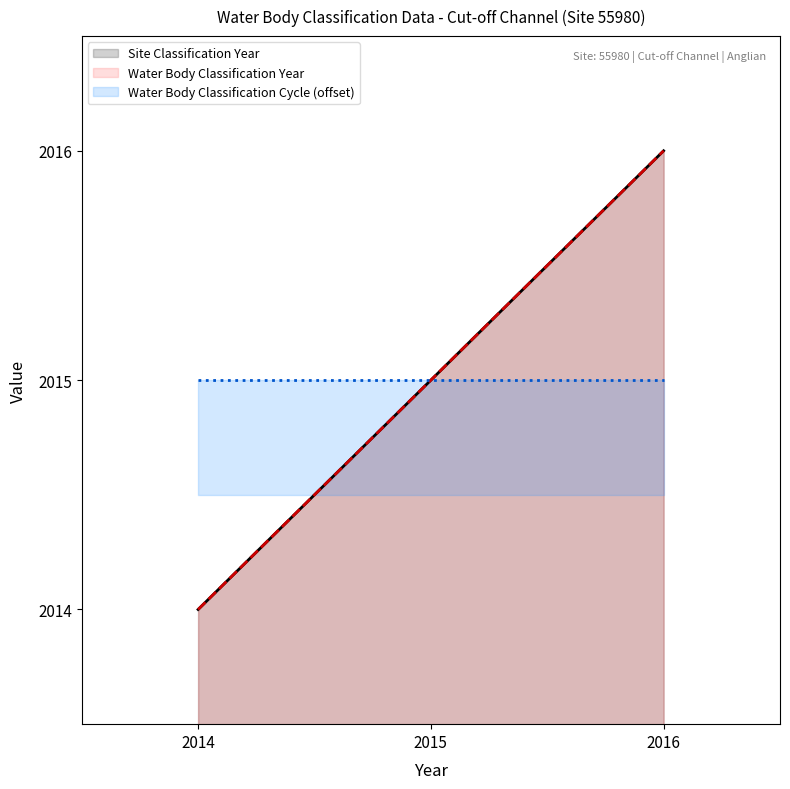

The Water Body Classification Year series shows 2952 at 2016. True or false?

False